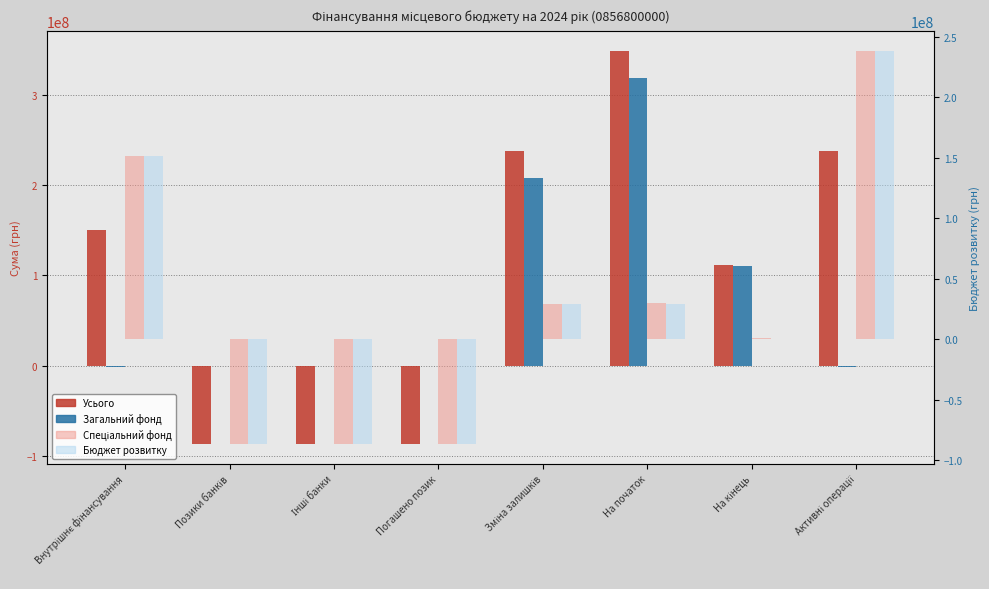

At which label is Усього closest to 130863466?

На кінець